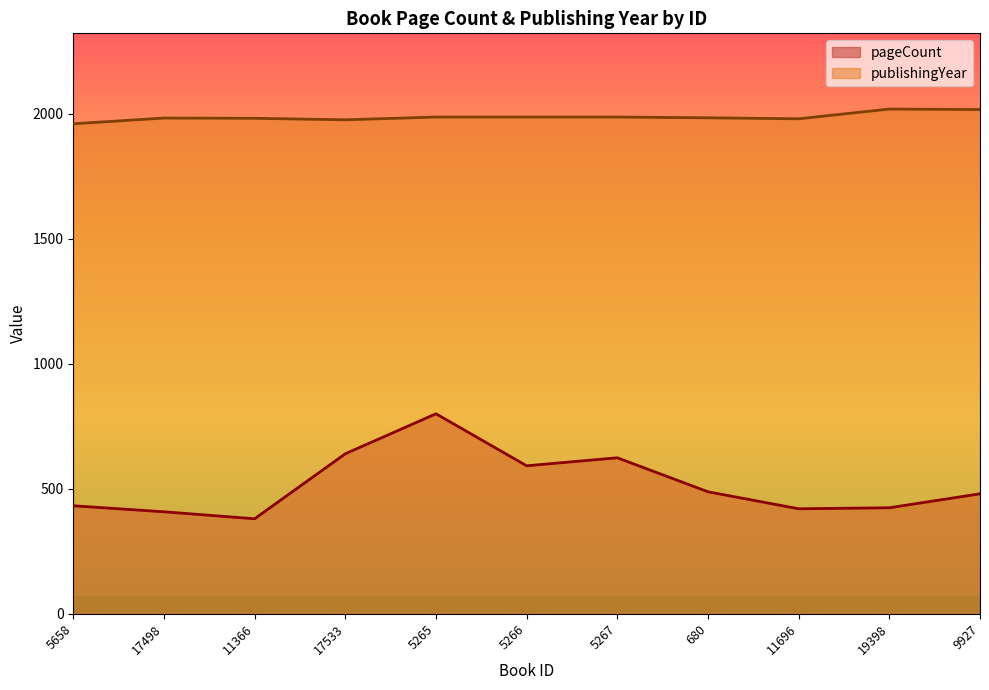

The pageCount series shows 480 at 9927. True or false?

True